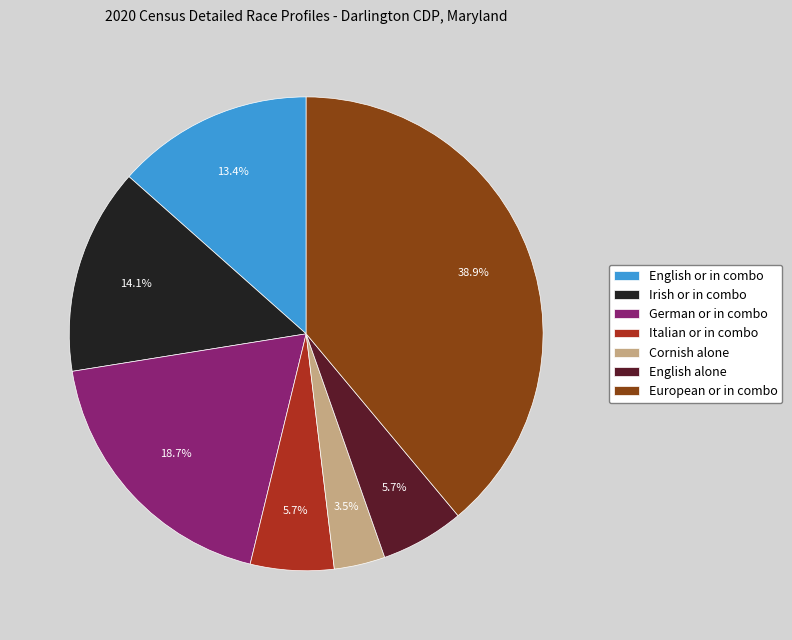

How many slices are in this pie chart?

7